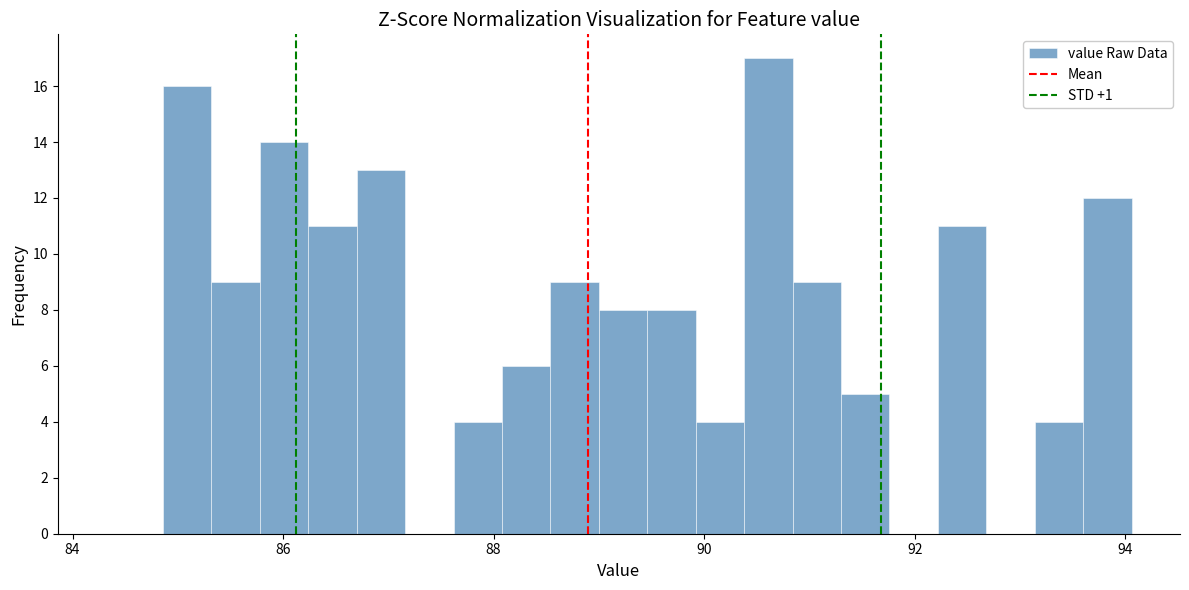

Around what value on the x-axis is the tallest bar? Give the approximate position of its centre, as read against the axis.

90.6